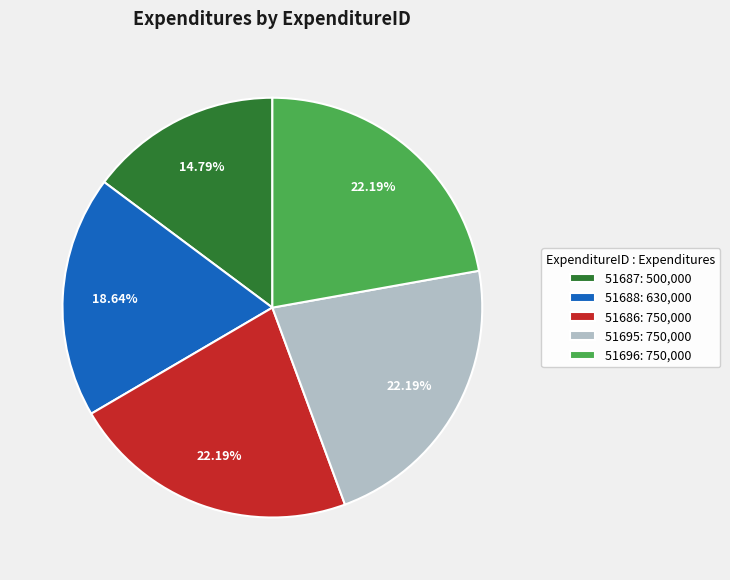

Is 51696 the majority of the pie?

No